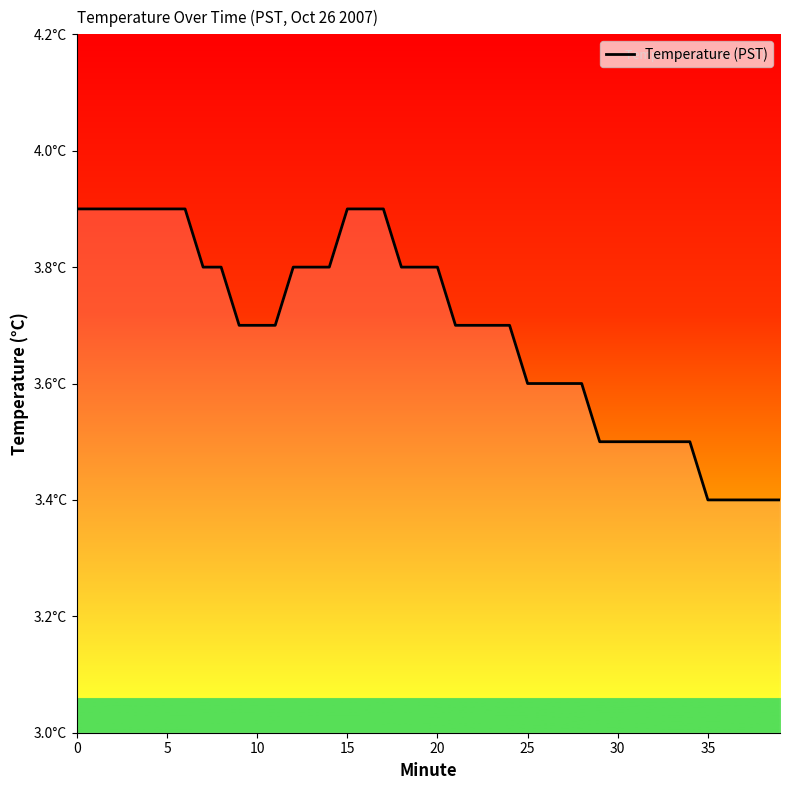

What is the difference between the maximum and minimum values?

0.5